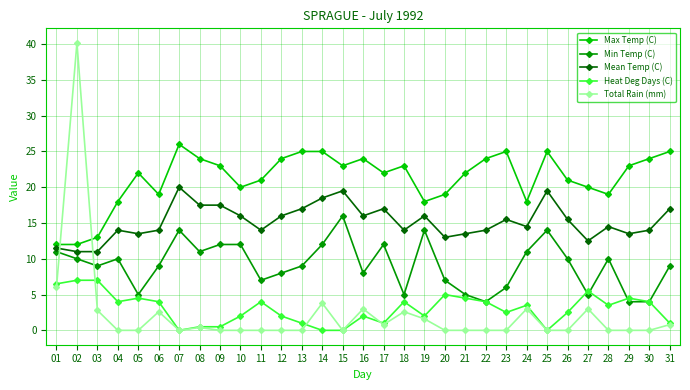

True or false: Total Rain (mm) has a value of 2.6 at 06.

True